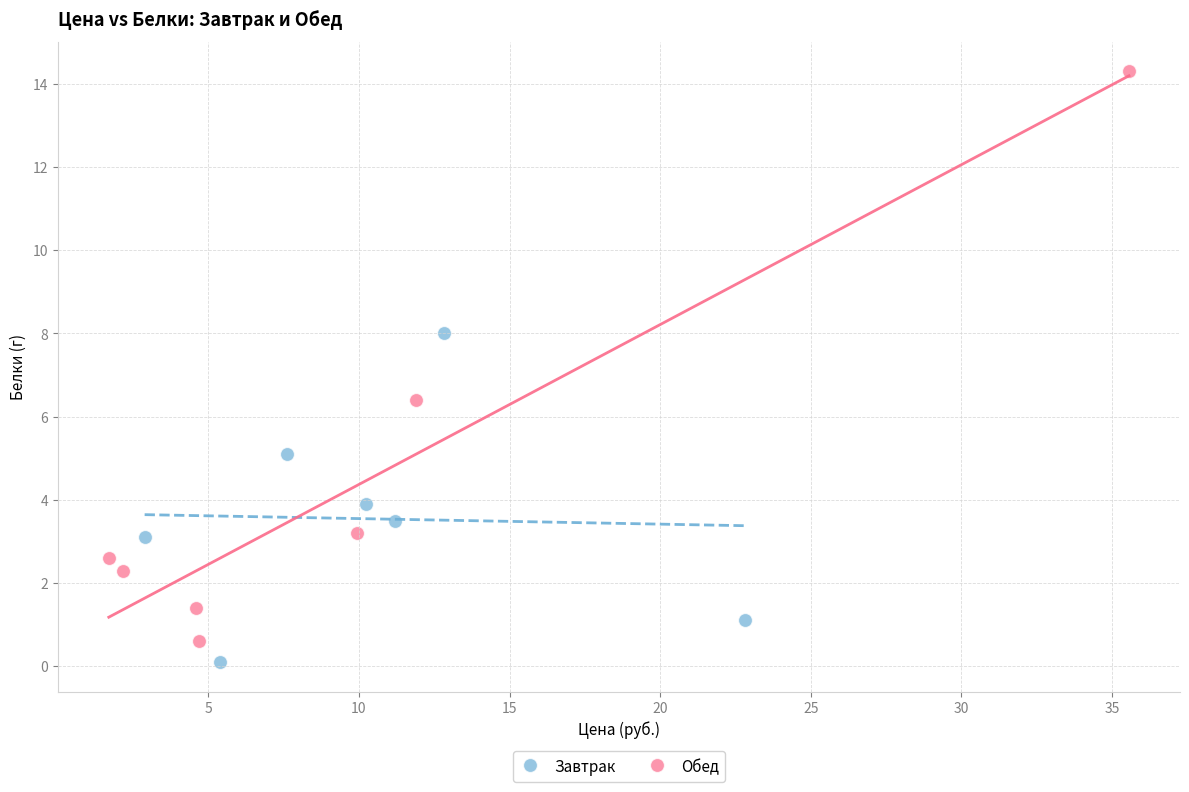

Which series reaches the minimum Y coordinate?

Завтрак